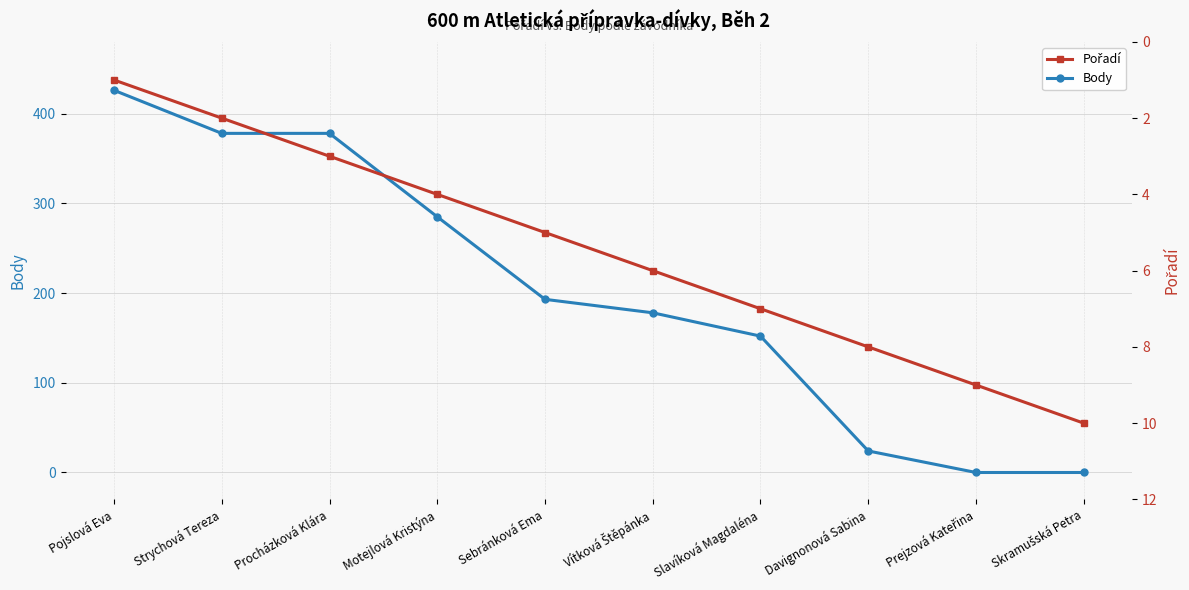

Which series changed the most between Procházková Klára and Skramušská Petra?

Body